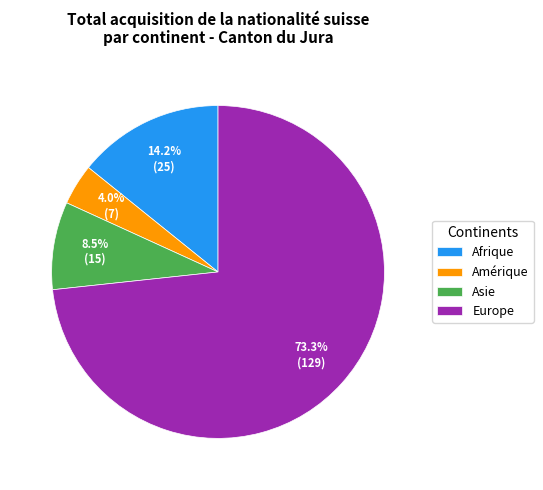

Between Europe and Amérique, which is larger?

Europe